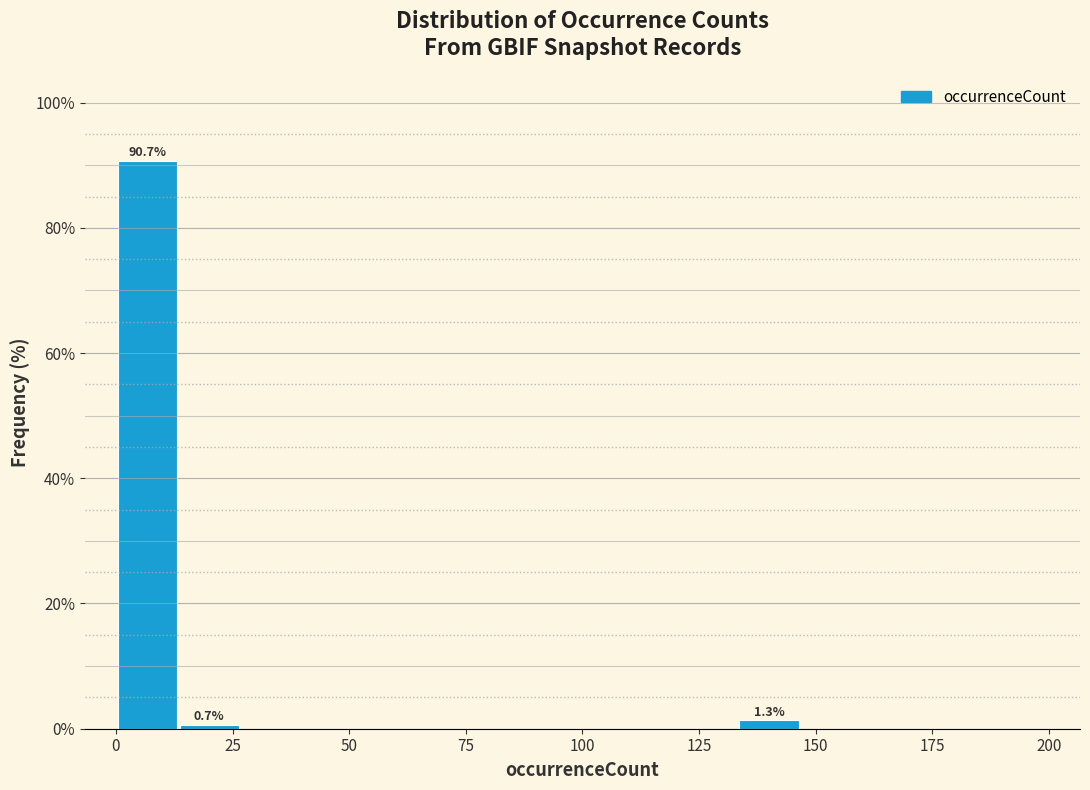

Around what value on the x-axis is the tallest bar? Give the approximate position of its centre, as read against the axis.

5